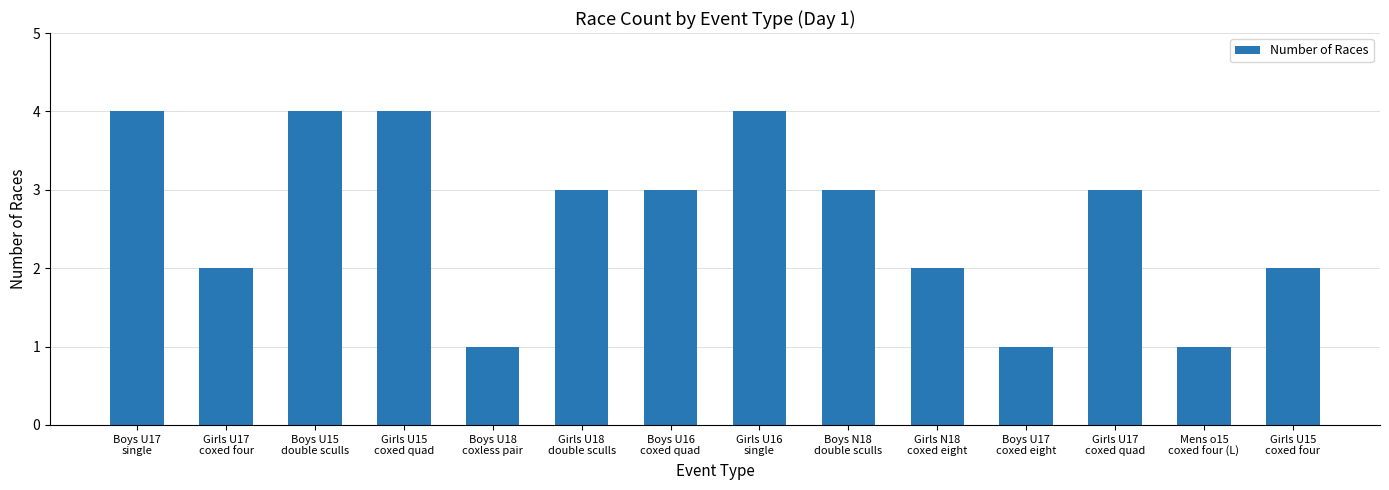

How many categories are shown in the chart?

14